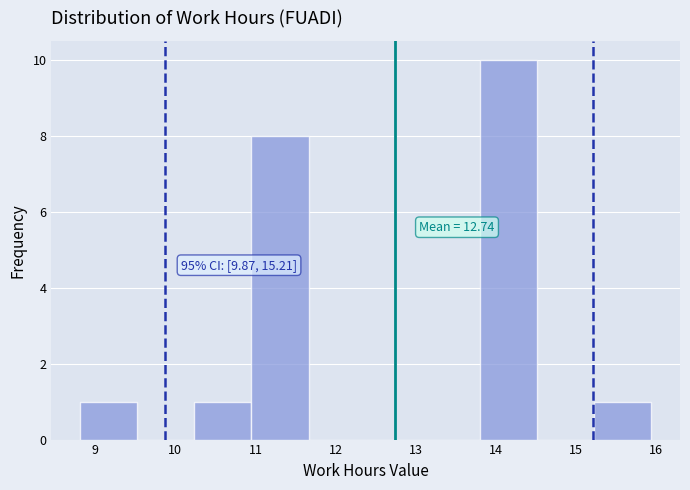

Which range on the x-axis has the tallest bar?

13.8 to 14.5